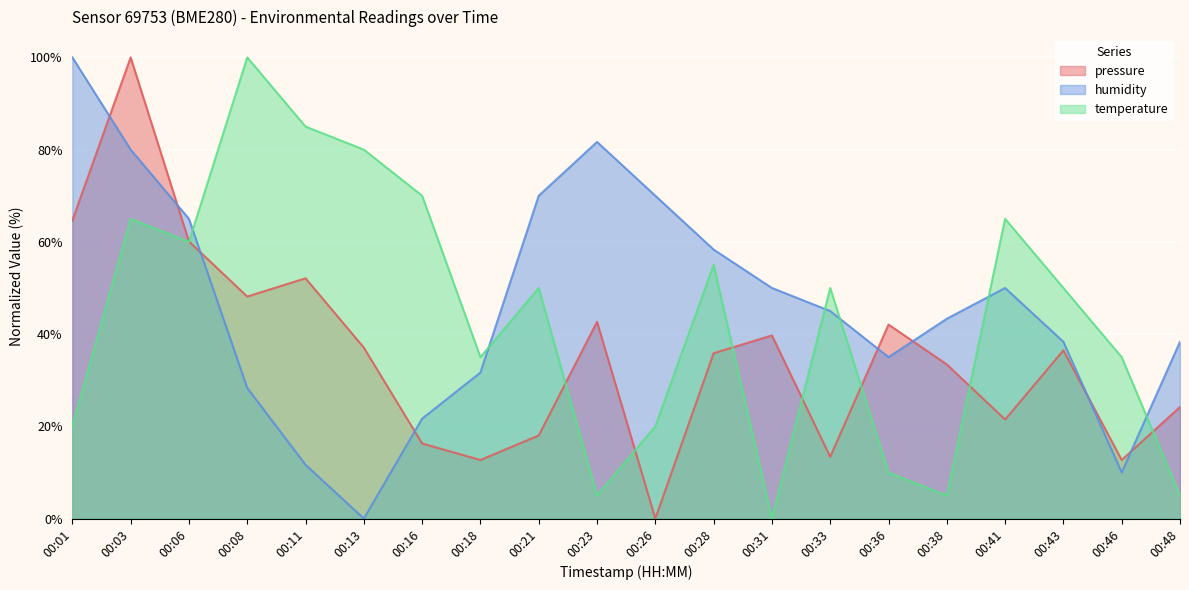

What is the difference between the highest and lowest values at 00:16?

53.7